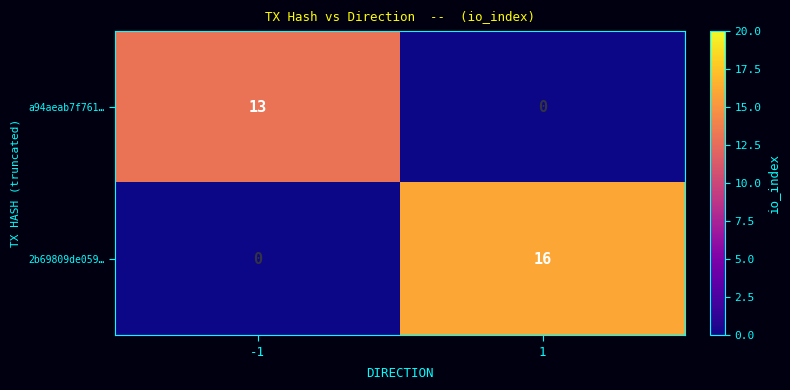

At which category is the sum across all series the highest?

1